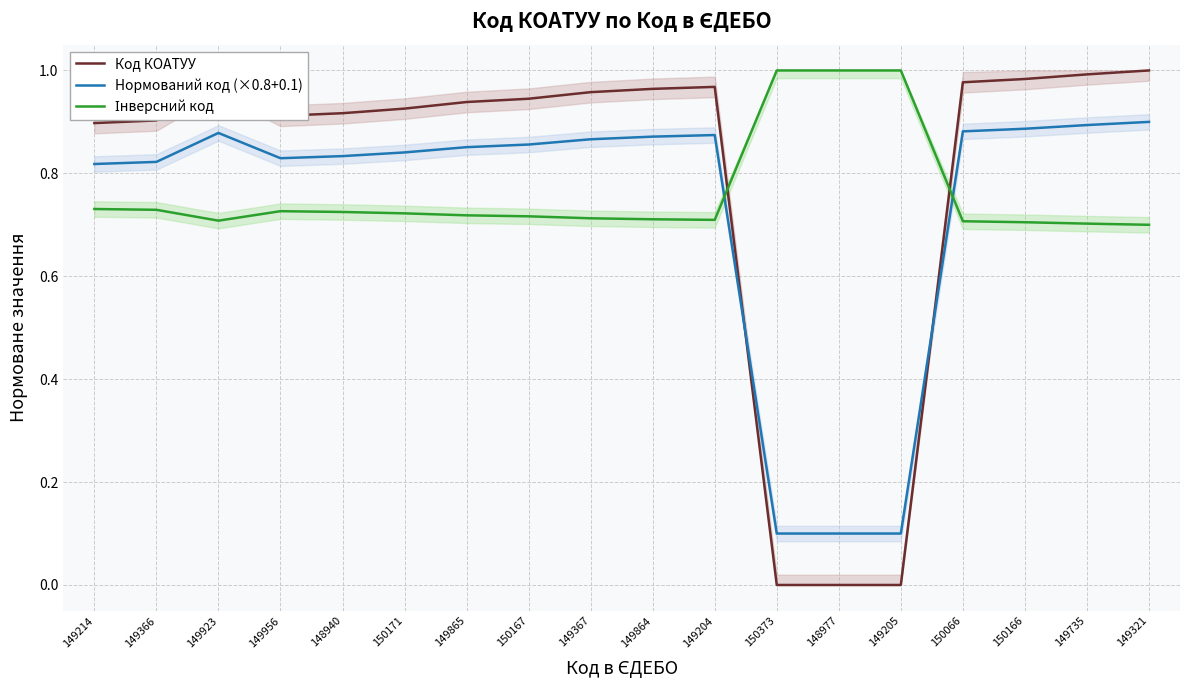

List the series in order of their peak value, highest first.

Код КОАТУУ, Інверсний код, Нормований код (×0.8+0.1)